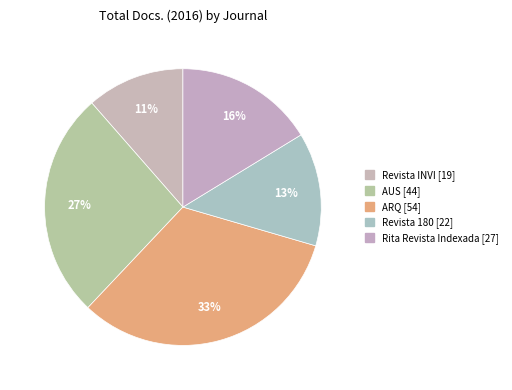

The Rita Revista Indexada slice represents 31% of the pie. True or false?

False